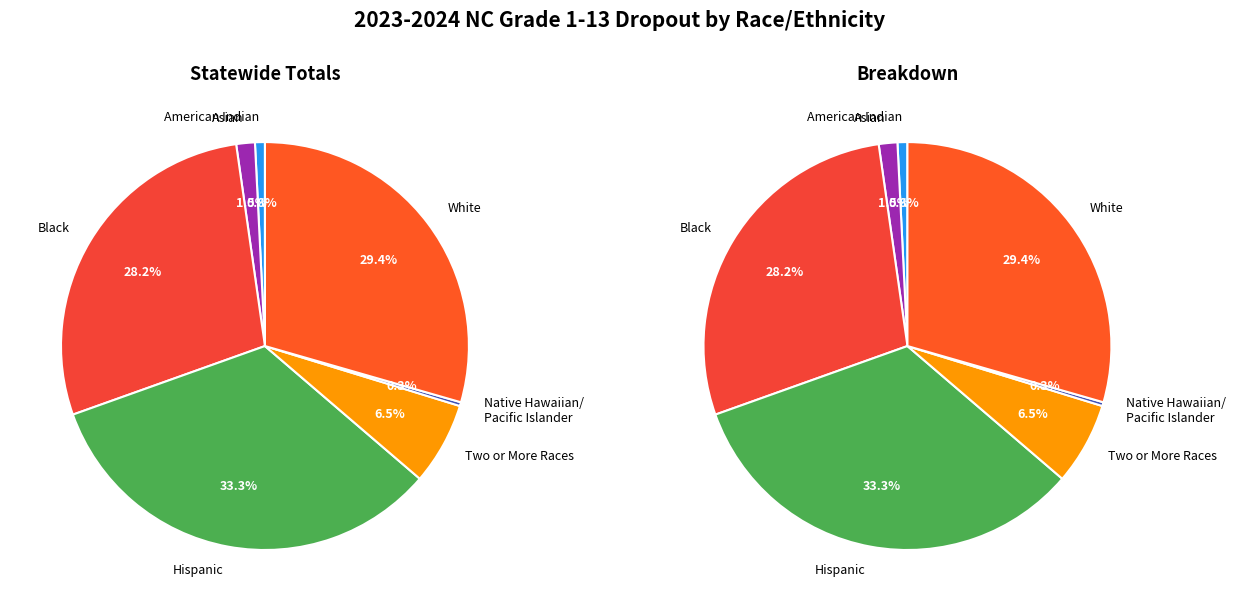

Is it true that Black is 40% of the pie?

False